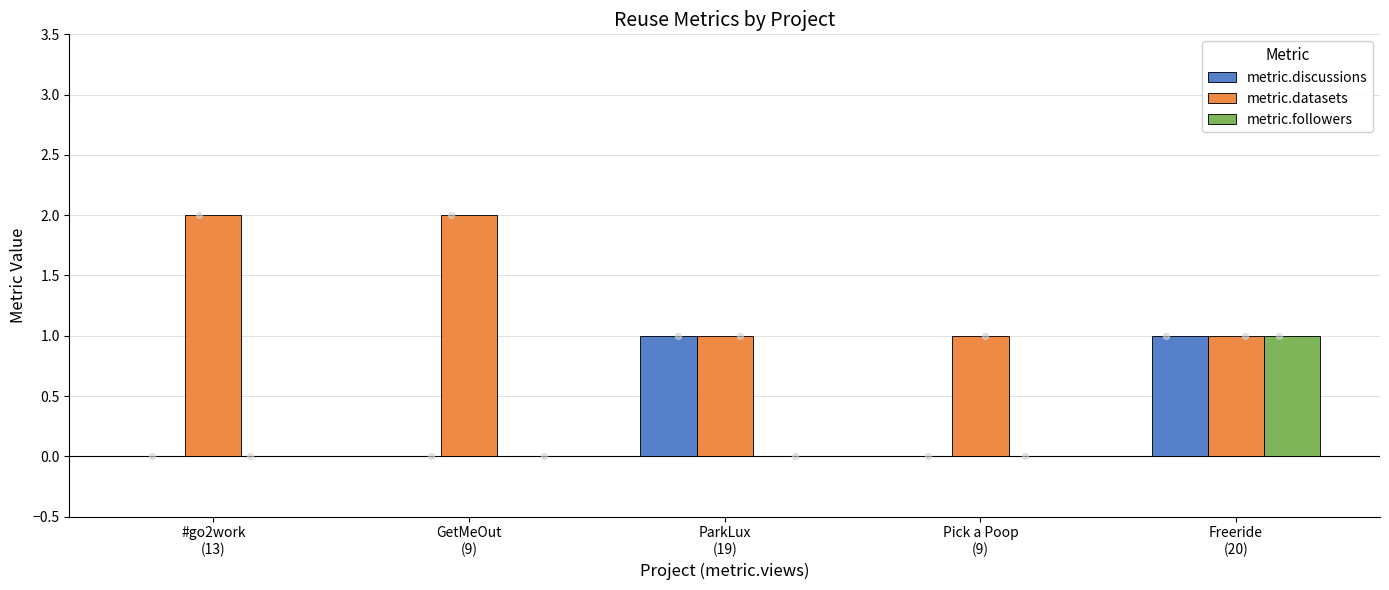

Which series has the widest spread of Y values?

metric.discussions